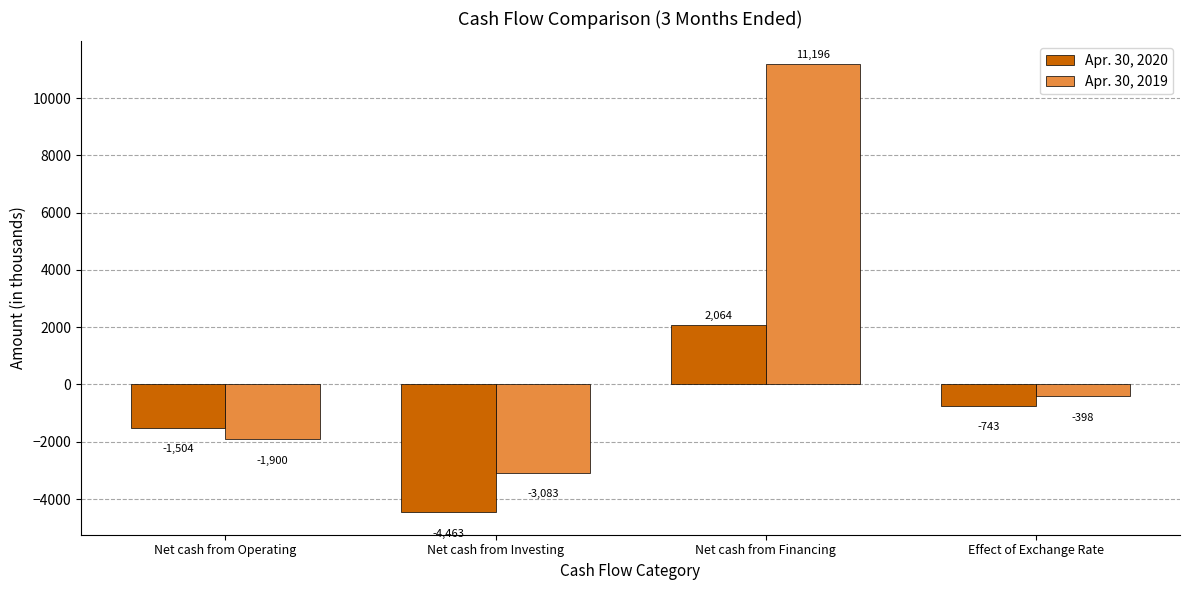

The Apr. 30, 2020 series shows 1313 at Net cash from Financing. True or false?

False